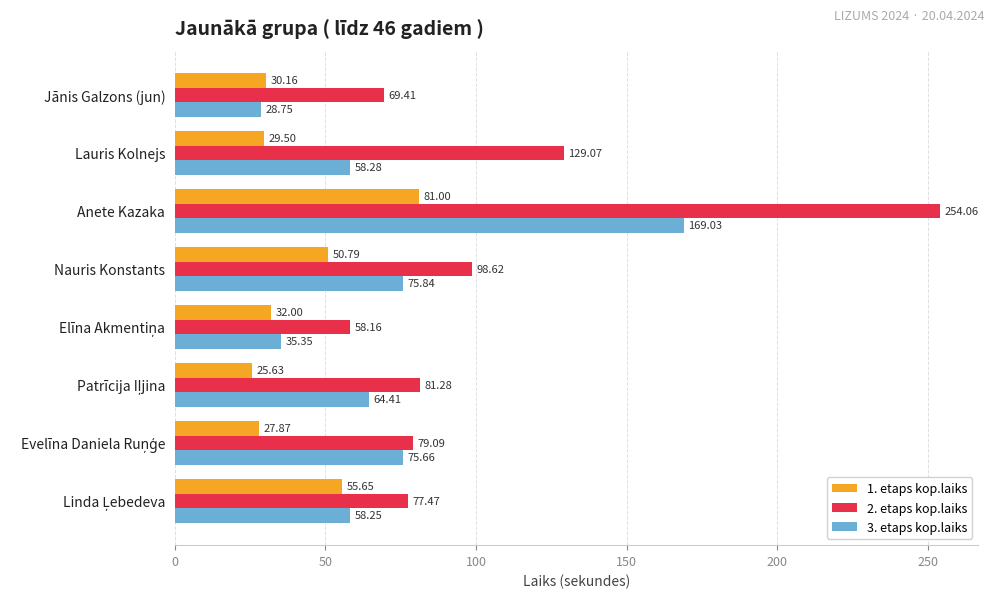

What is the sum of all 1. etaps kop.laiks values?

332.6